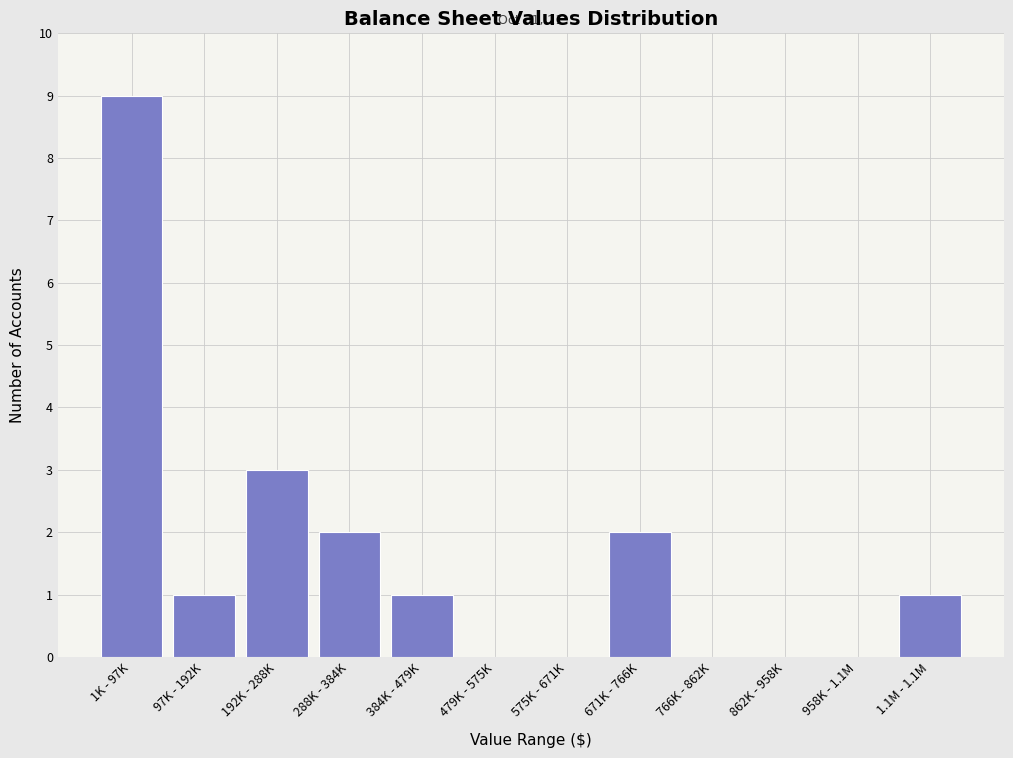

Reading left to right, list all the values displayed in this chart.

1K - 97K=9	97K - 192K=1	192K - 288K=3	288K - 384K=2	384K - 479K=1	479K - 575K=0	575K - 671K=0	671K - 766K=2	766K - 862K=0	862K - 958K=0	958K - 1.1M=0	1.1M - 1.1M=1